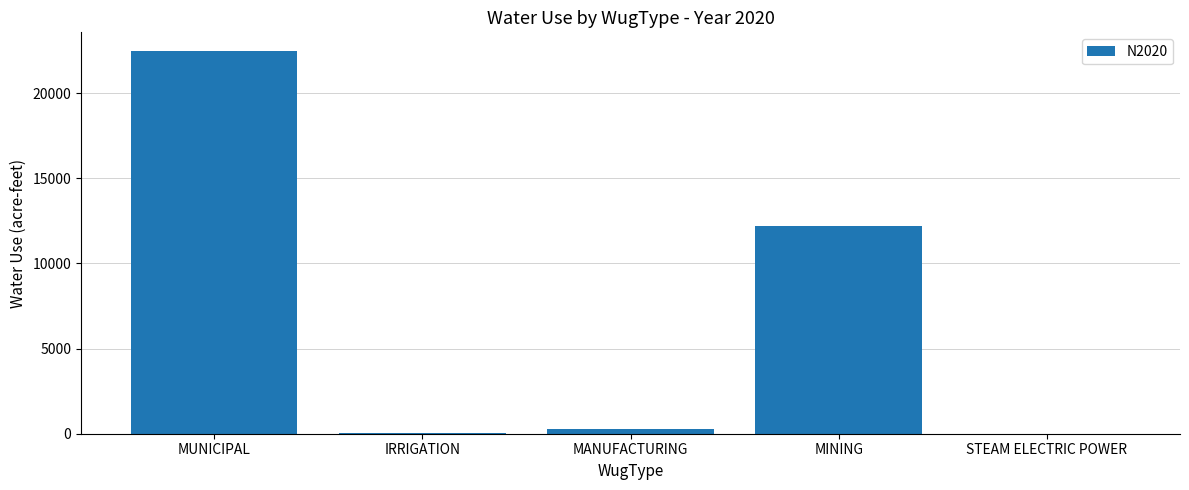

What is the sum of all values?

34980